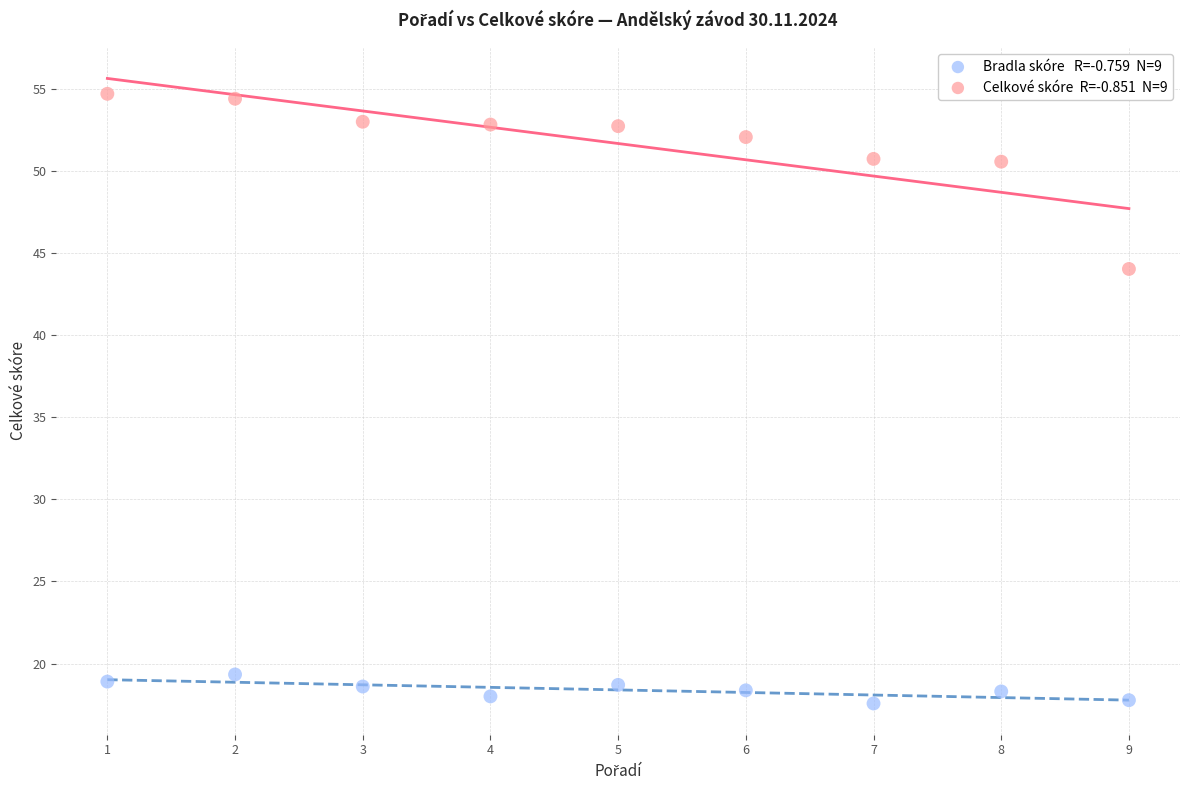

Across all data points, what is the range of Y values (max minus min)?

37.1